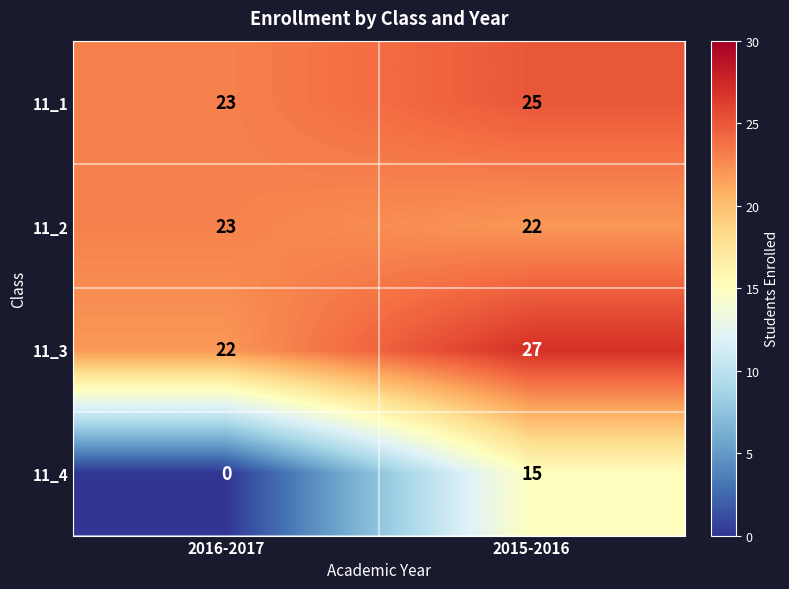

Which category has the lowest value in the 11_3 series?

2016-2017